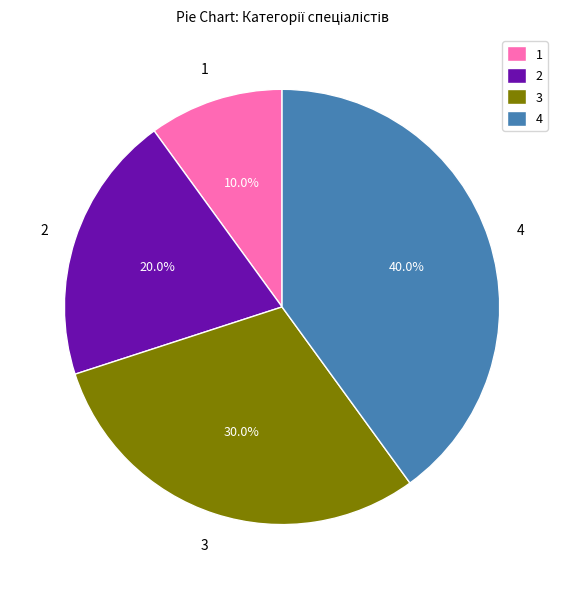

Which has a higher value, 1 or 4?

4